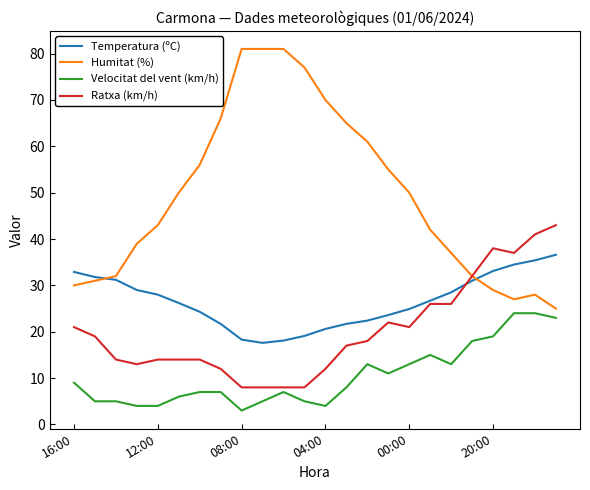

Which series has the largest range (max minus min)?

Humitat (%)